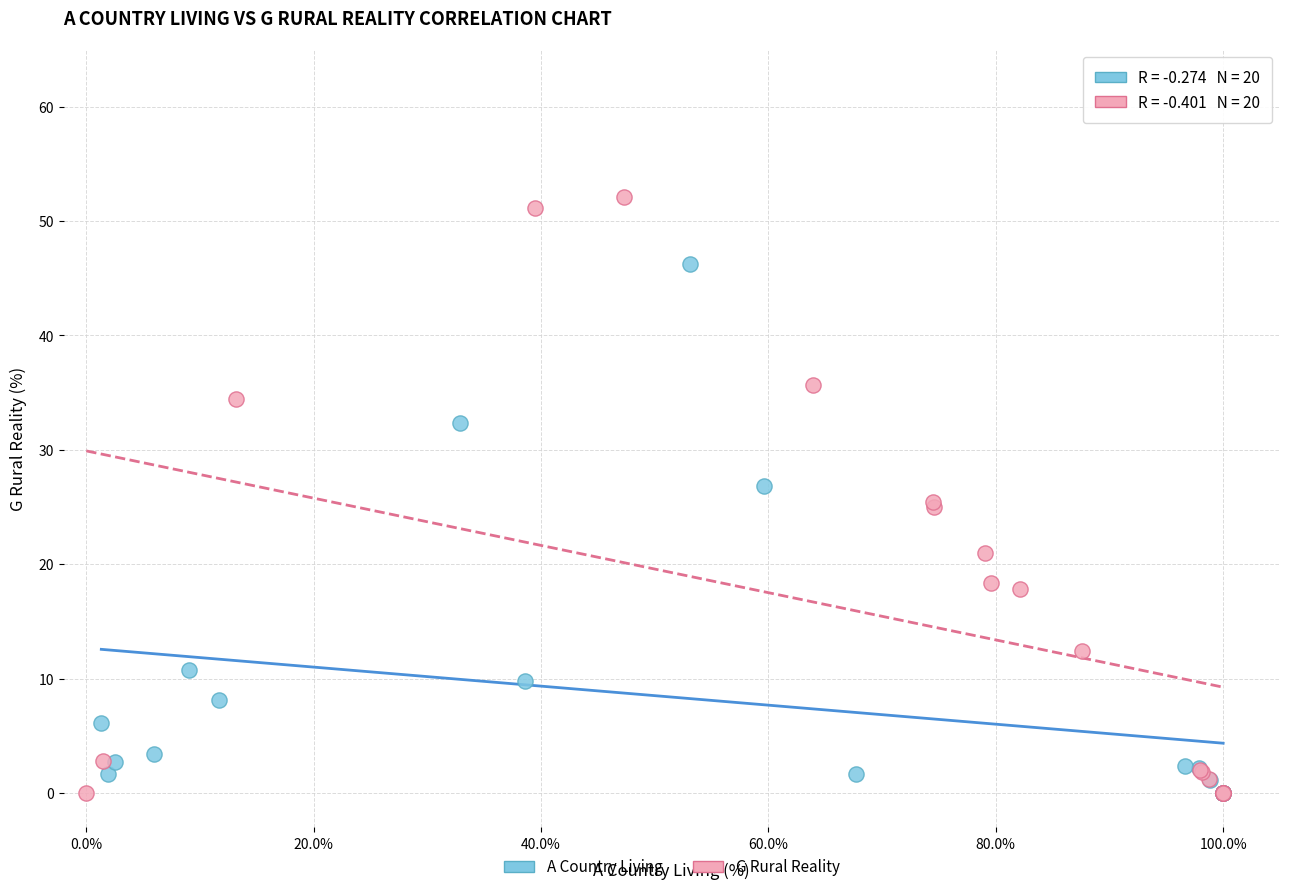

Which series has the widest spread of Y values?

G Rural Reality